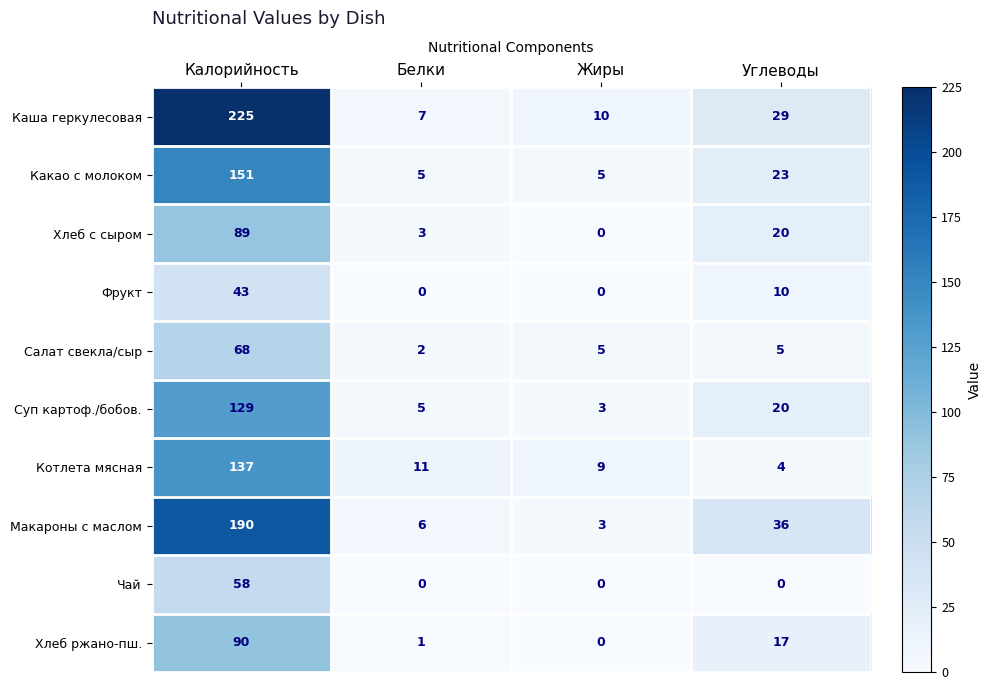

At Калорийность, list the series in order from smallest to largest.

Фрукт, Чай, Салат свекла/сыр, Хлеб с сыром, Хлеб ржано-пш., Суп картоф./бобов., Котлета мясная, Какао с молоком, Макароны с маслом, Каша геркулесовая